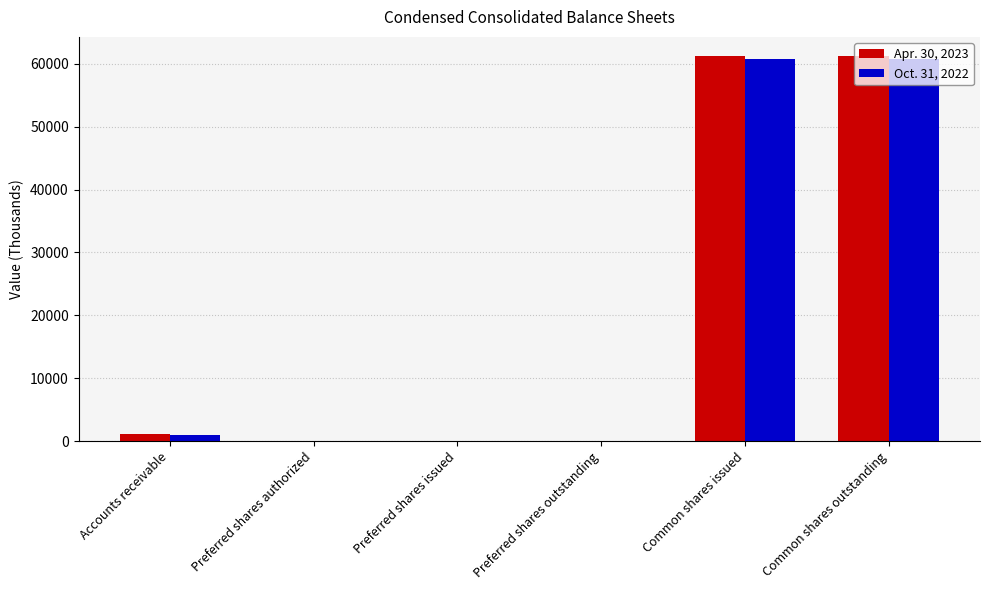

At which label is Oct. 31, 2022 closest to 30395?

Accounts receivable